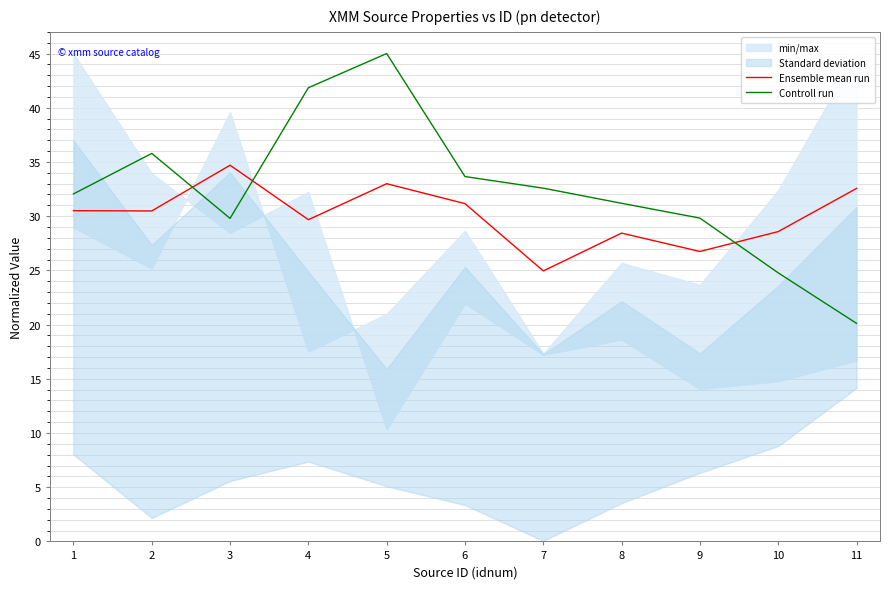

How many lines are shown in the chart?

2